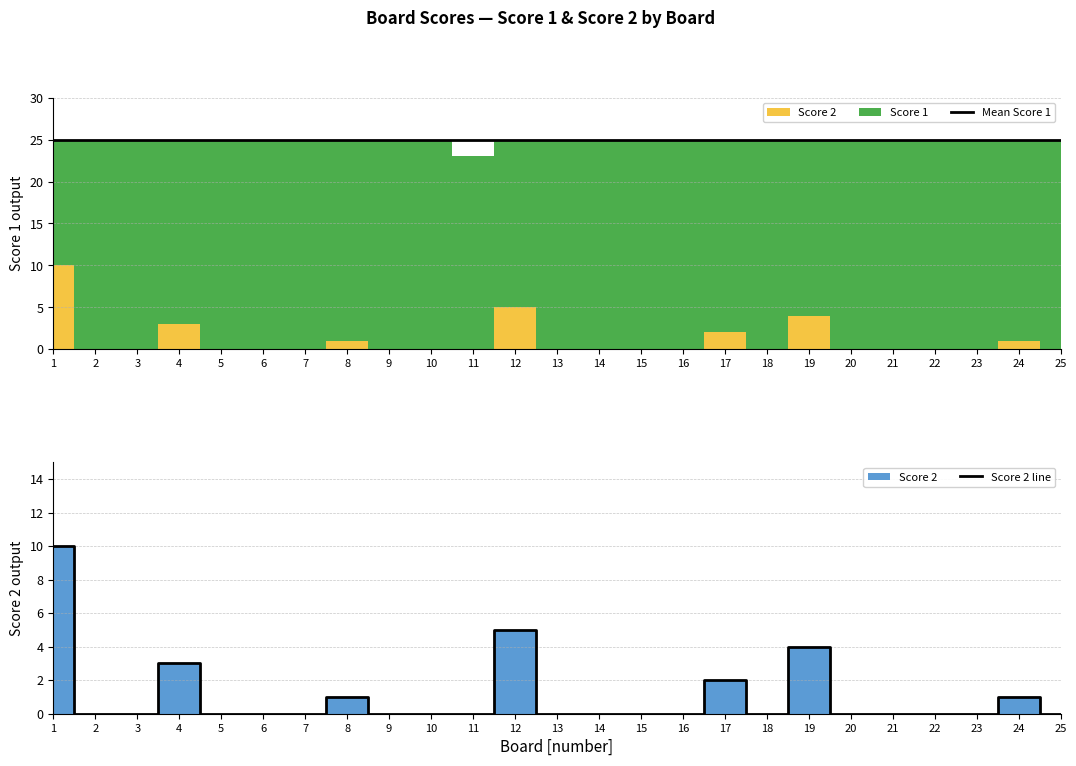

The Score 2 line series shows 5 at 25. True or false?

False